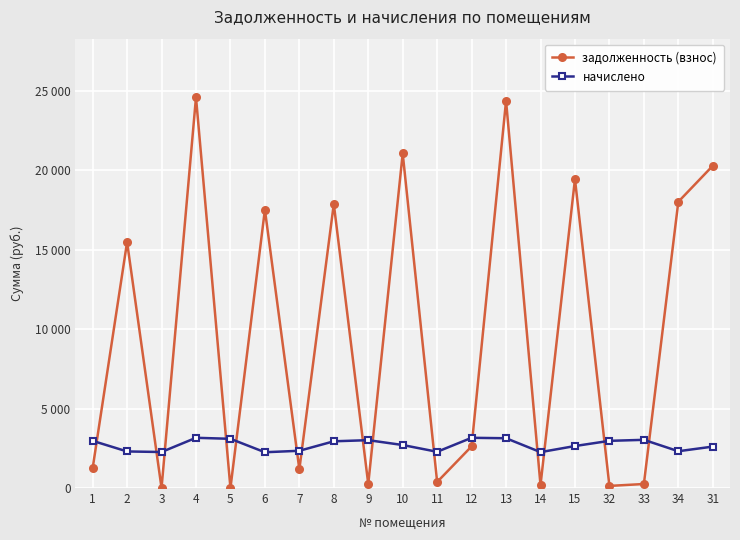

What is the sum of the начислено values at 4 and 6?

5413.2